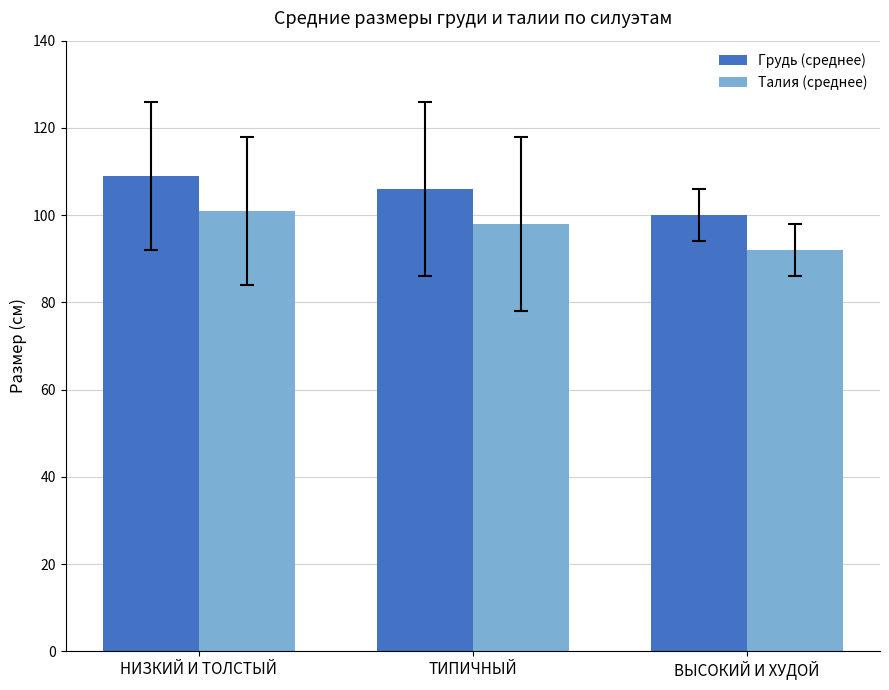

What is the total value across all series at ВЫСОКИЙ И ХУДОЙ?

192